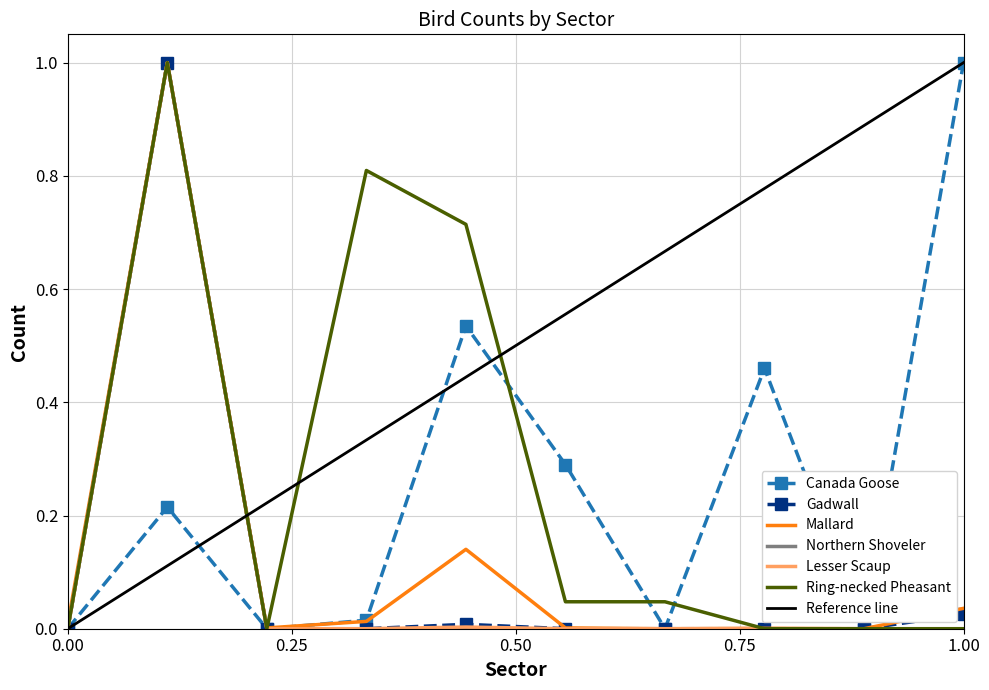

What is the maximum value for Northern Shoveler?

1.0